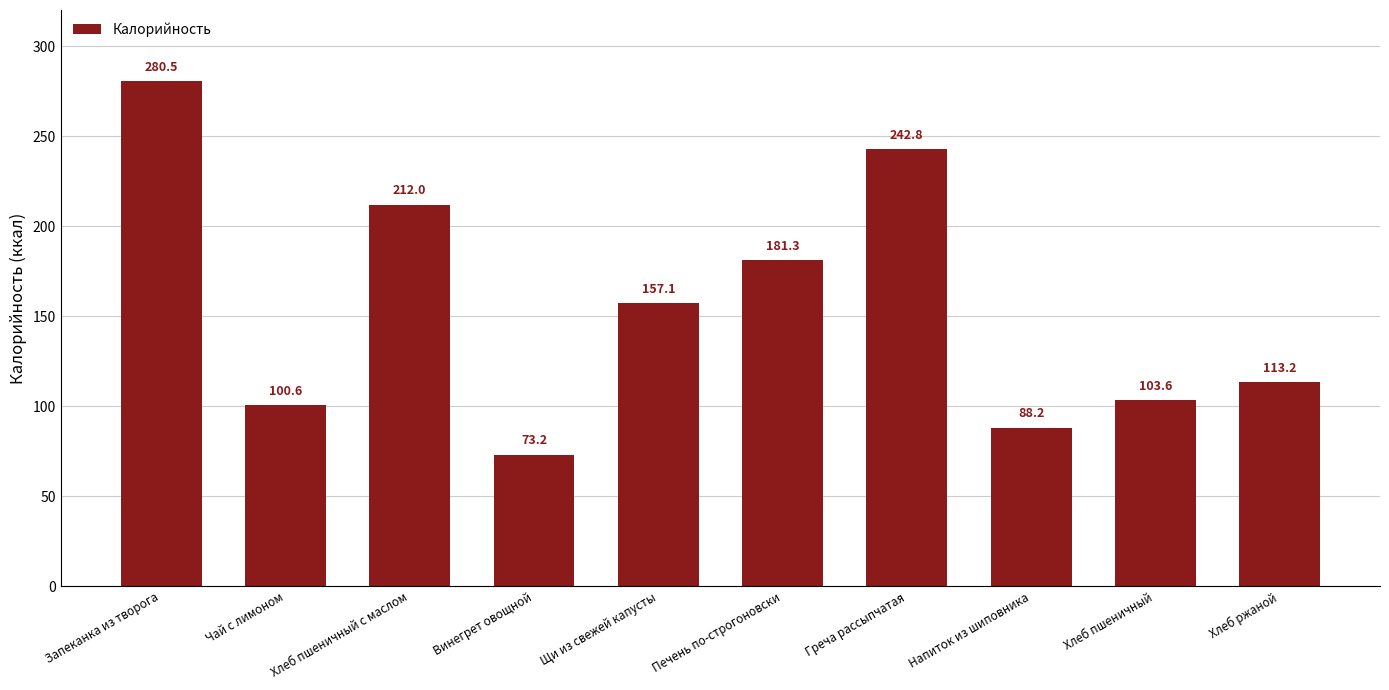

What is the minimum value shown in the chart?

73.2